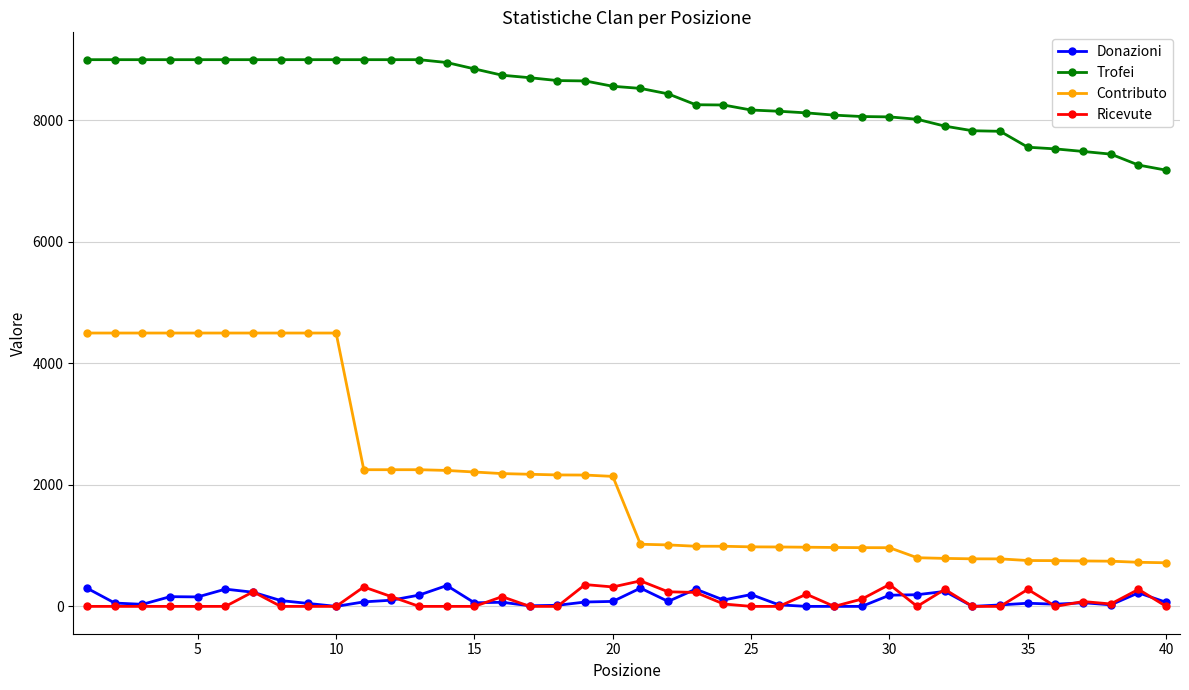

Does the chart display data point markers on the line(s)?

Yes